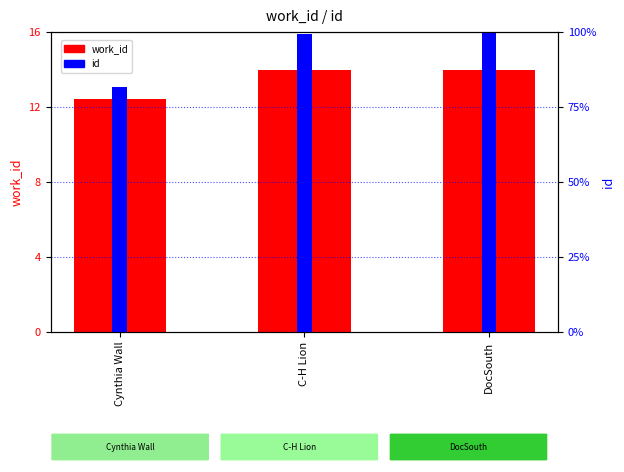

What is the greatest value displayed?

100.0